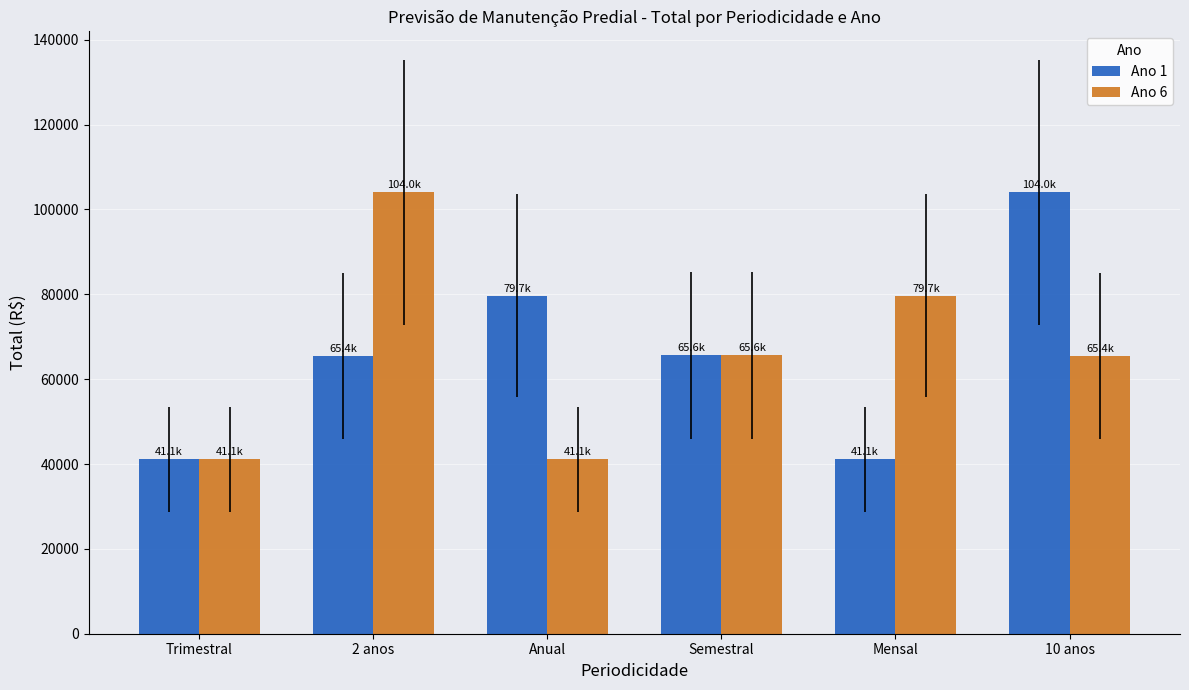

What is the total value across all series at 2 anos?

169450.2